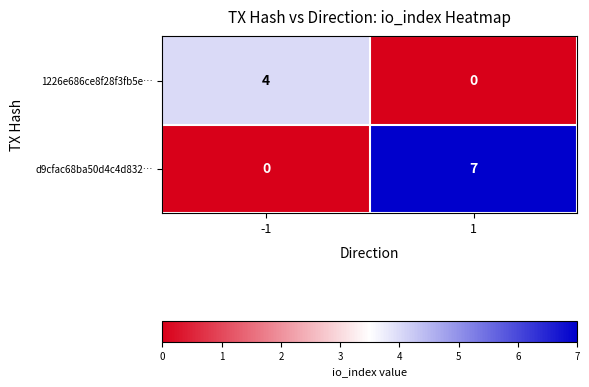

What is the highest value of the d9cfac68ba50d4c4d832… series?

7